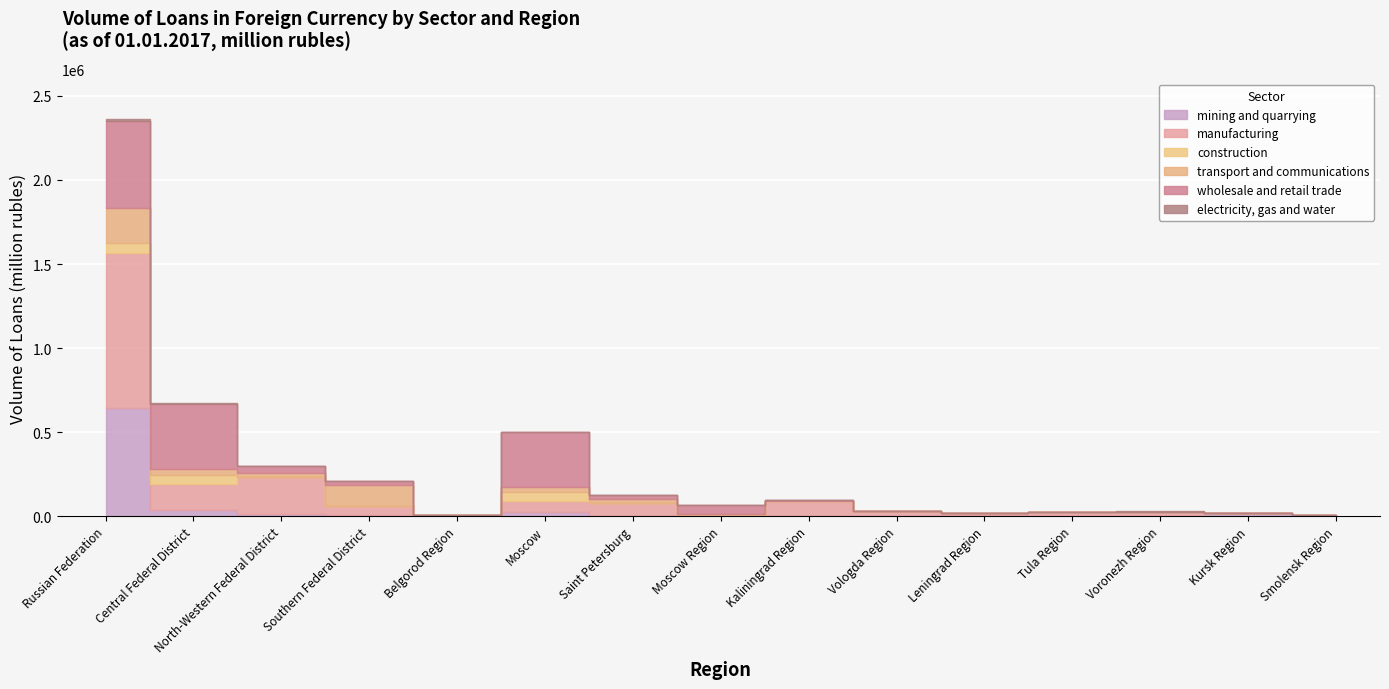

Where is manufacturing nearest to the value 462048?

North-Western Federal District